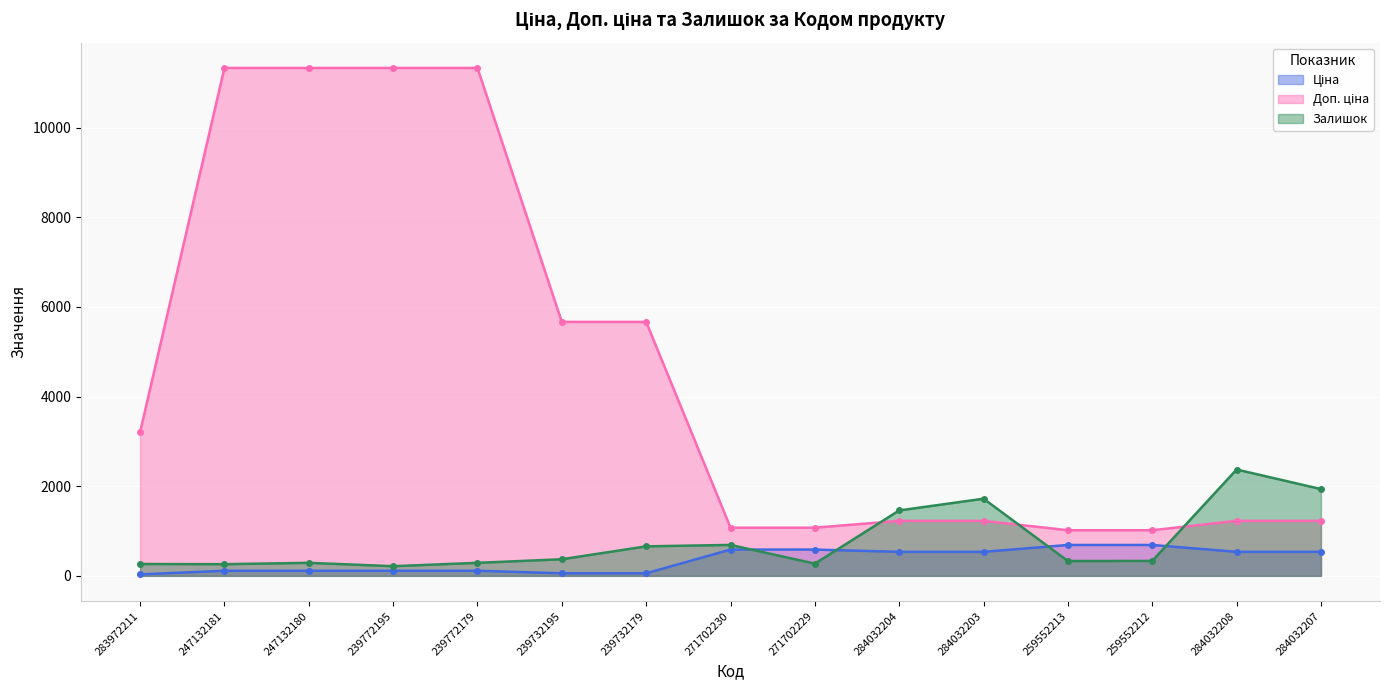

What is the value of the Ціна point at the 8th from the left?

586.0